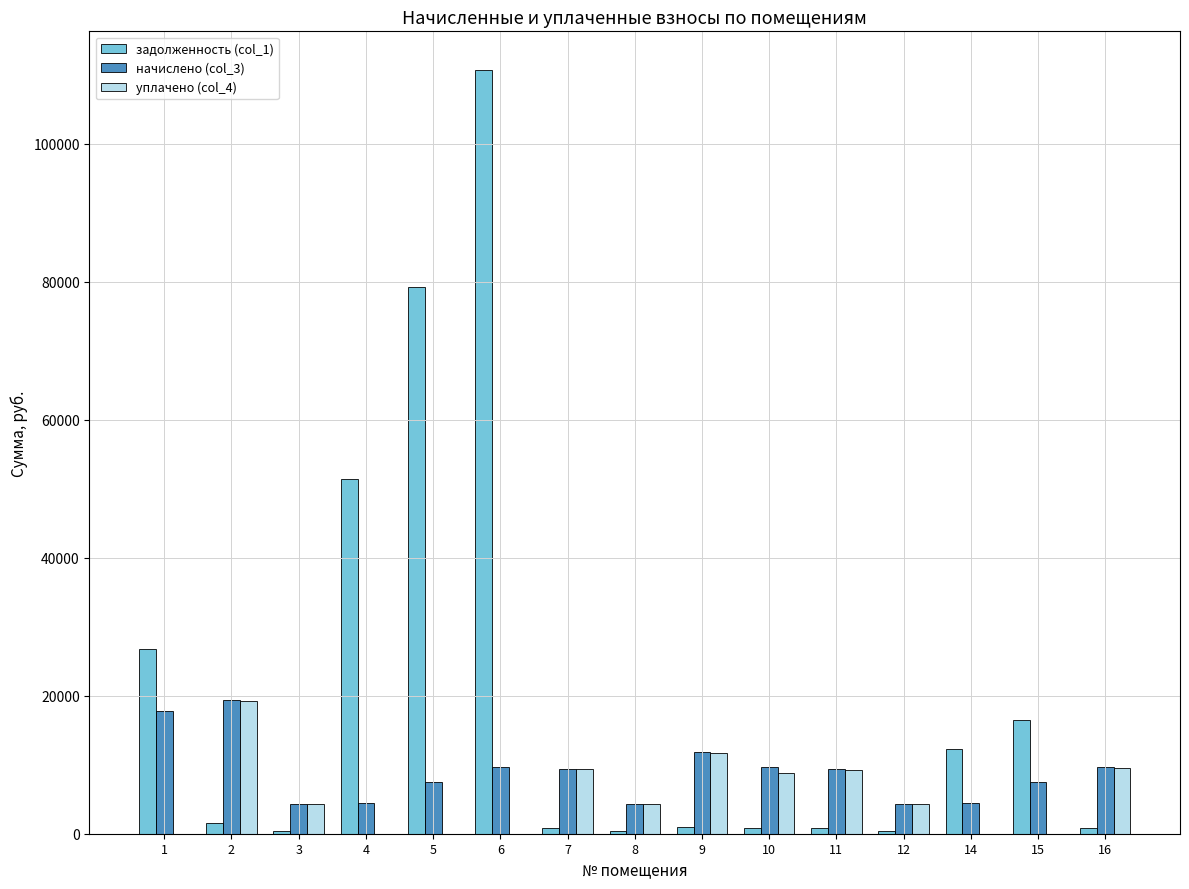

What is the average value of the уплачено (col_4) series?

5382.7